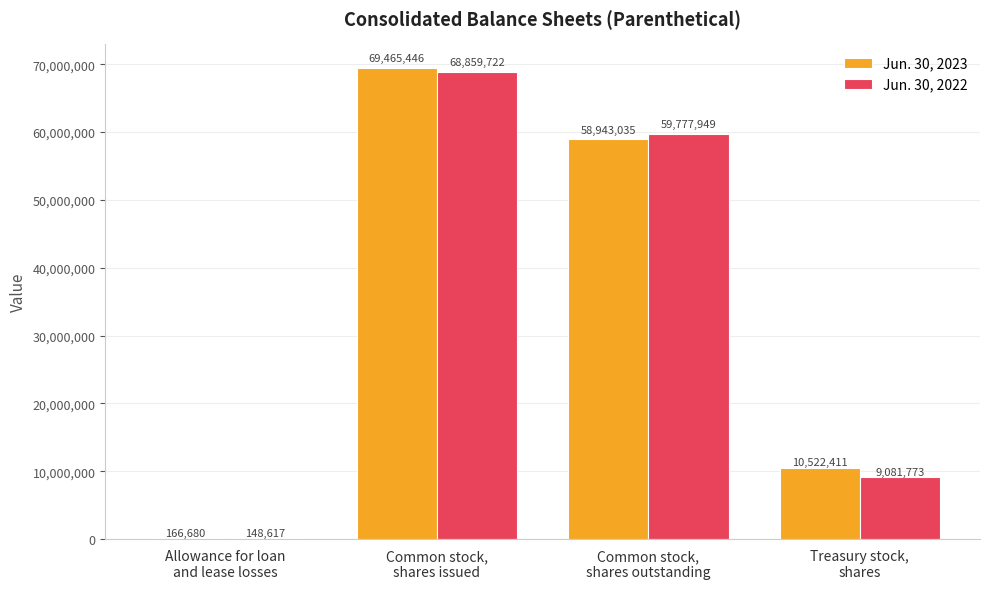

Count the number of categories in the chart.

4